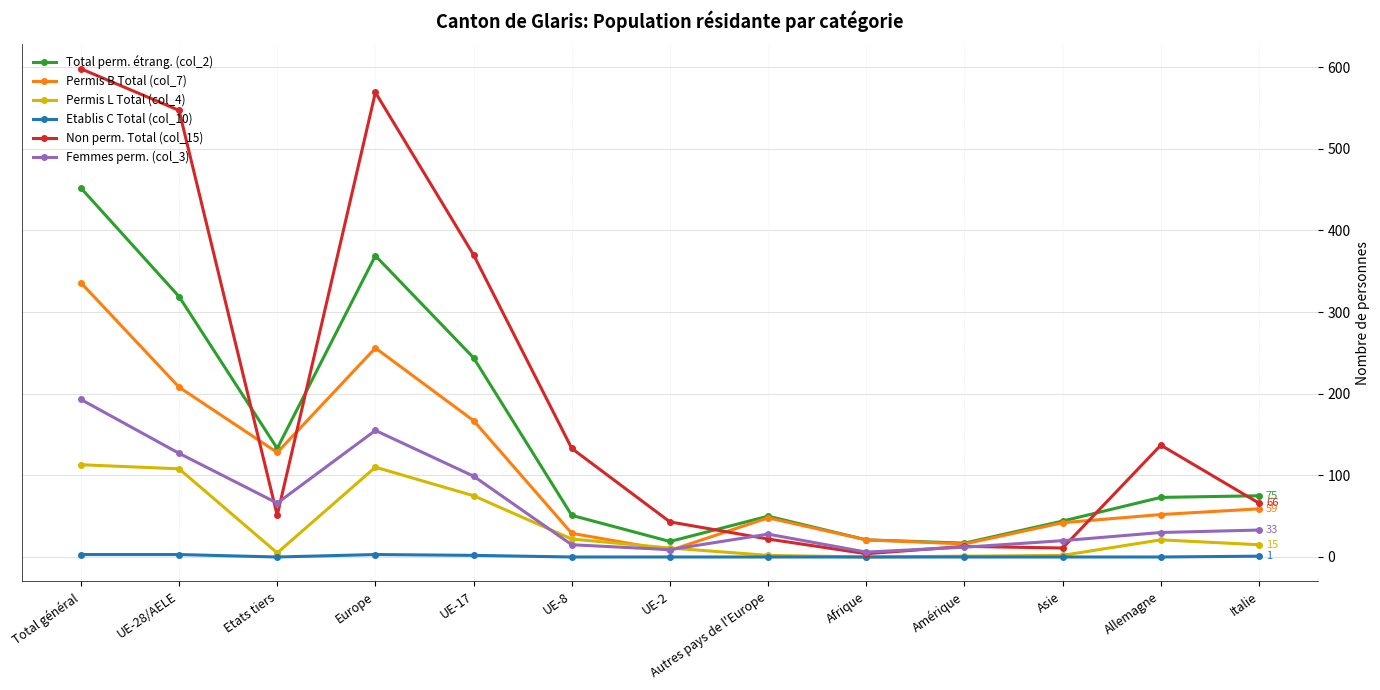

What is the greatest value displayed?

598